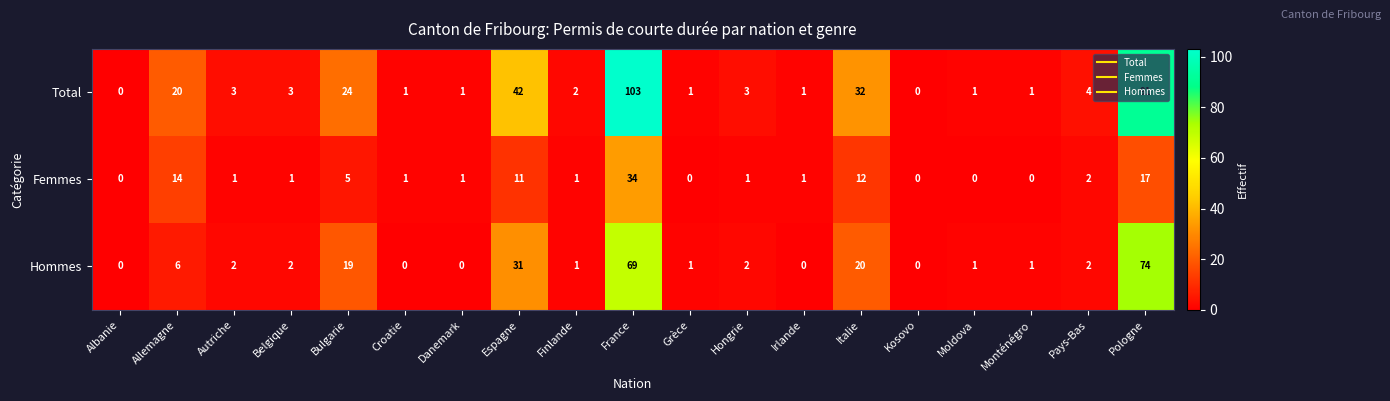

What is the highest value of the Femmes series?

34